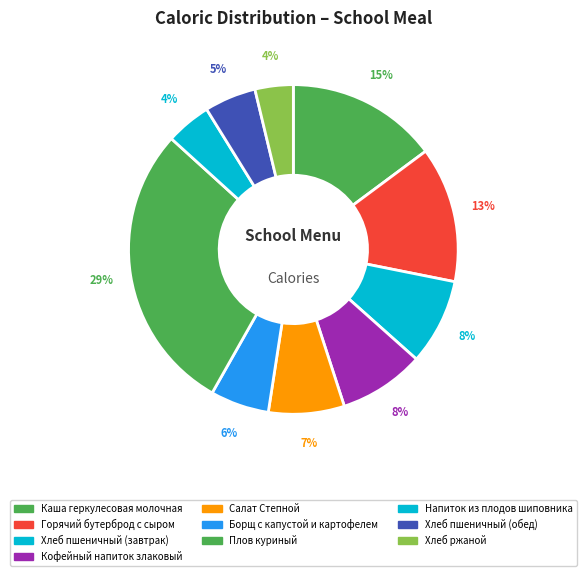

Do Каша геркулесовая молочная and Салат Степной together represent more than half of the pie?

No